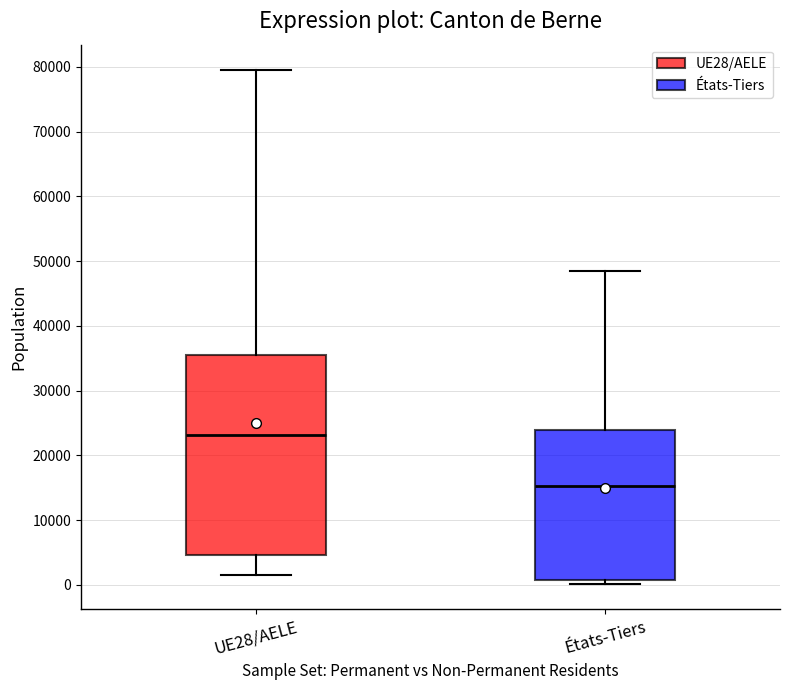

Reading left to right, read every box against the y-axis: the position of its median line, the range the box covers, and the ends of its whiskers. The values are not printed on the chart, so give them approximately, as read against the axis.

UE28/AELE: median 23000, box 5000 to 36000, whiskers 1000 to 79000
États-Tiers: median 15000, box 1000 to 24000, whiskers 0 to 48000